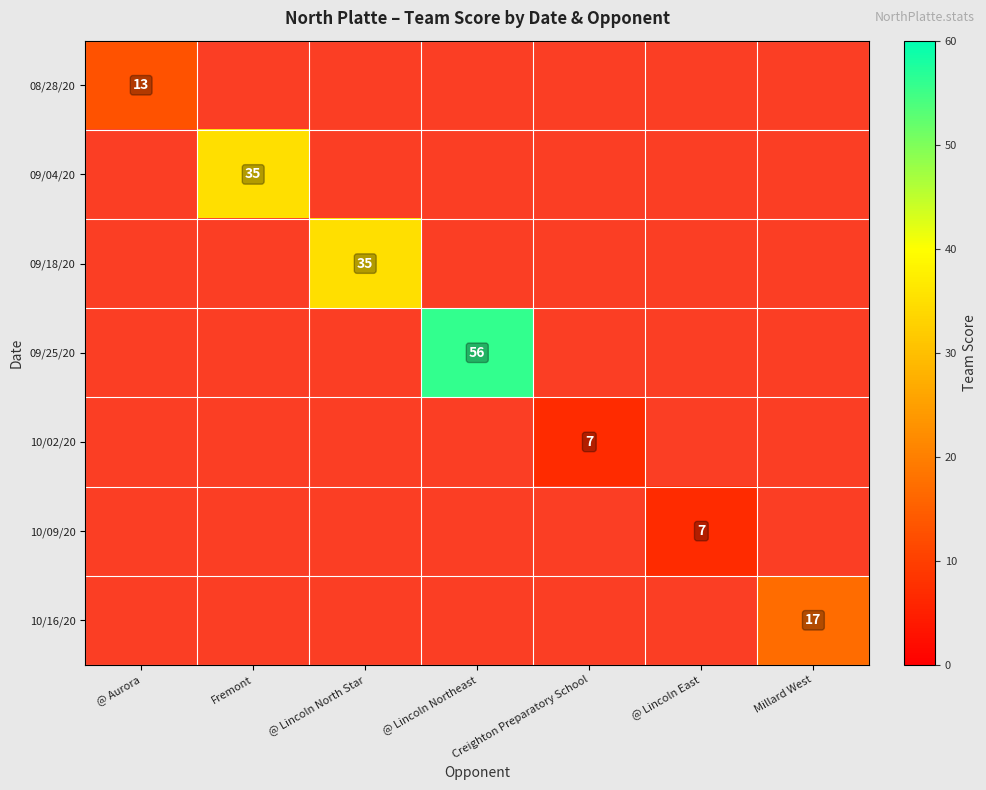

The value of 09/18/20 at @ Lincoln North Star is 45.7. True or false?

False